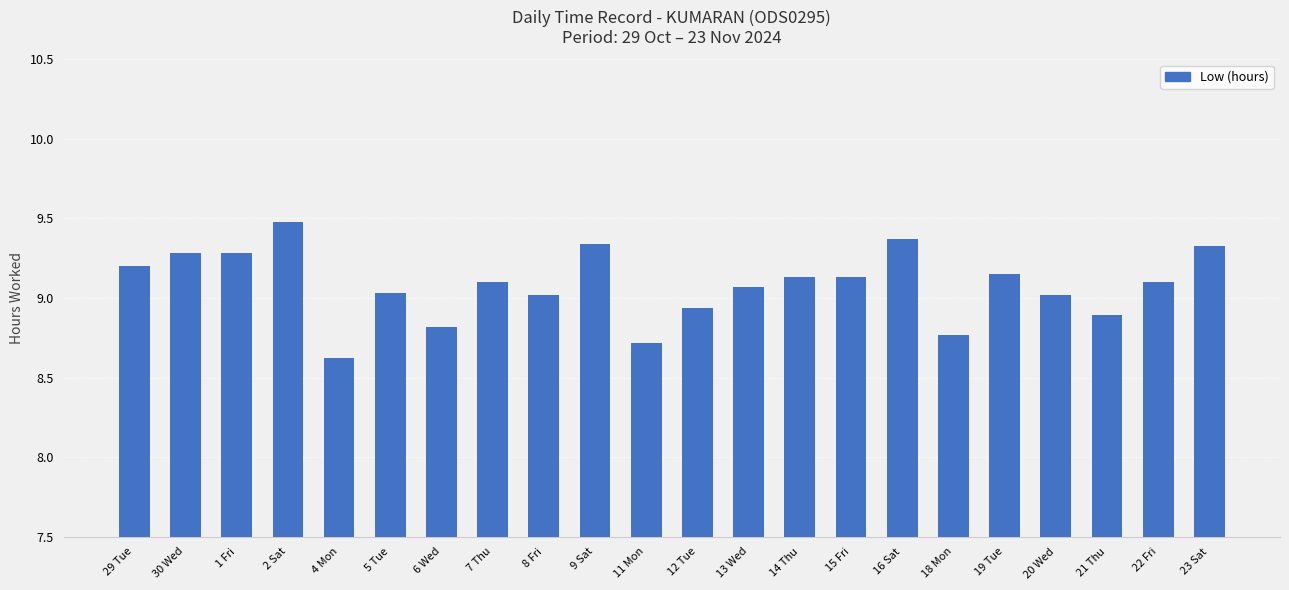

What is the change in value from 6 Wed to 11 Mon?

-0.1